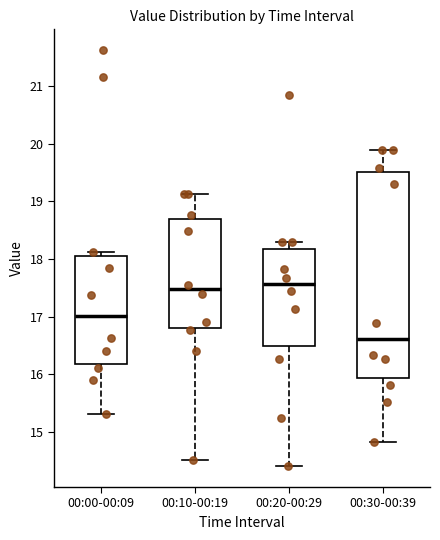

Which box is the tallest, from its lower edge to its upper edge?

00:30-00:39